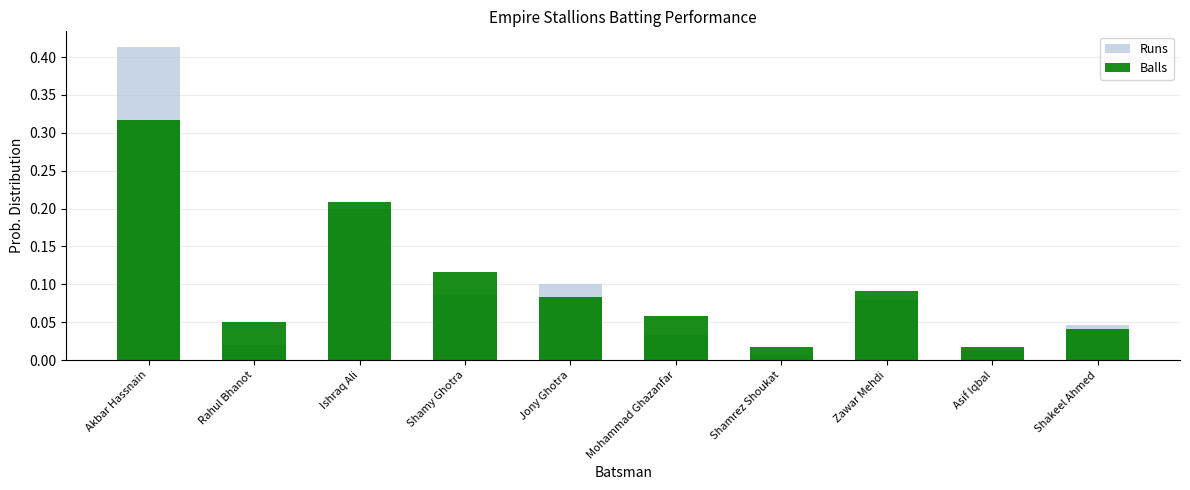

What is the difference between the Runs values at Shakeel Ahmed and Jony Ghotra?

0.1